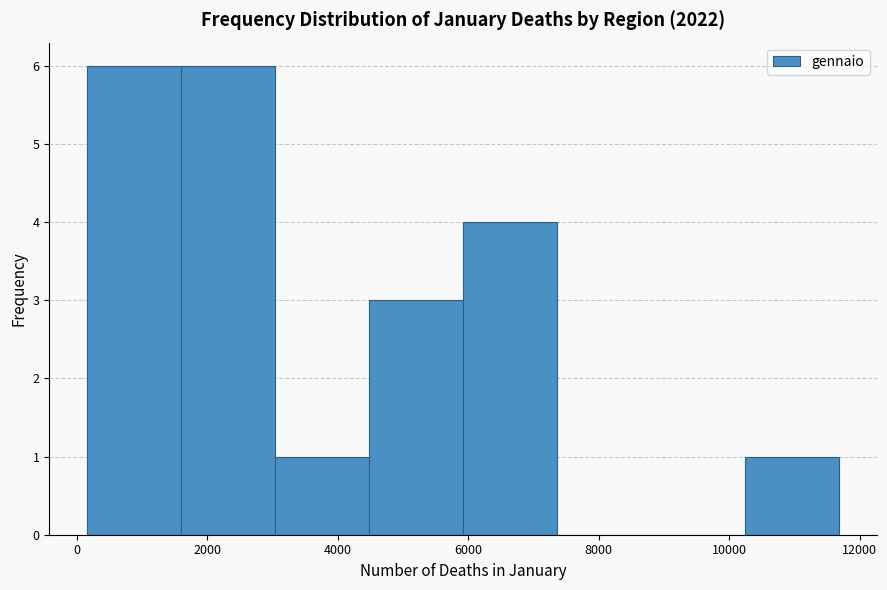

Reading left to right, list every bar in this chart as the range it spans on the x-axis followed by its height. Neither the bar edges nor the heights are printed on the chart, so give them approximately, as read against the axes.

200 to 1600: 6
1600 to 3000: 6
3000 to 4400: 1
4400 to 6000: 3
6000 to 7400: 4
7400 to 8800: 0
8800 to 10200: 0
10200 to 11600: 1